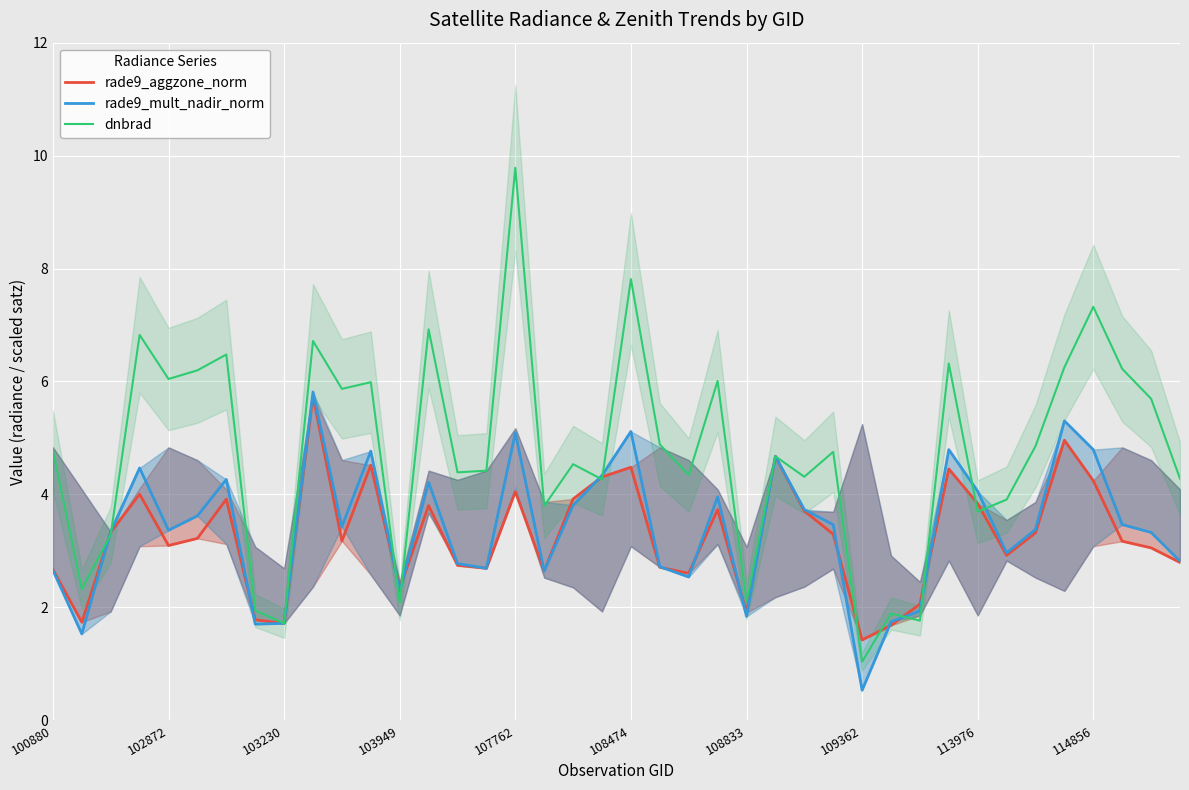

At how many categories does at least one series exceed 2?

36